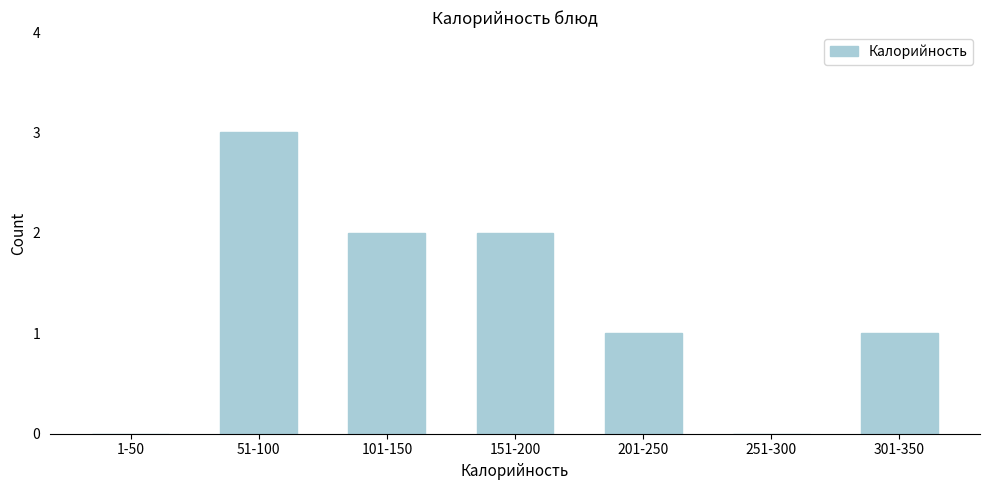

Reading left to right, list all the values displayed in this chart.

1-50=0	51-100=3	101-150=2	151-200=2	201-250=1	251-300=0	301-350=1